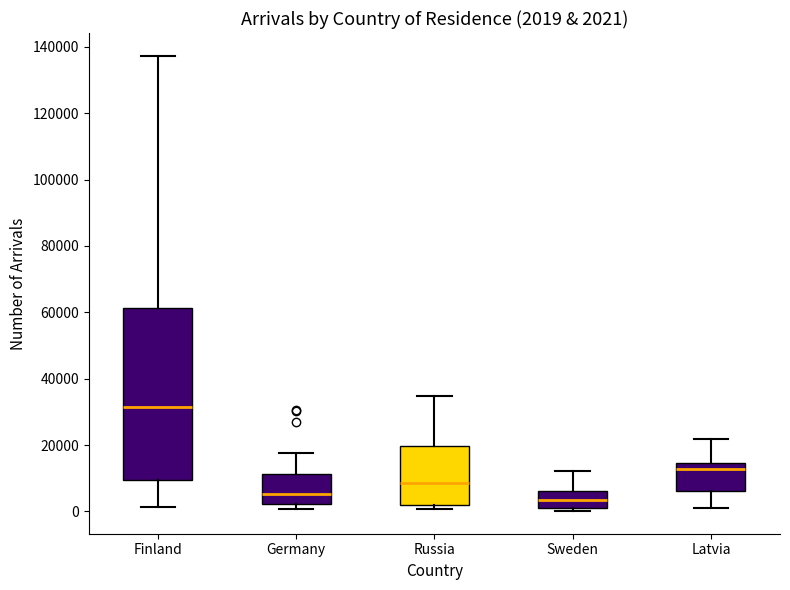

Comparing the boxes themselves (not the whiskers), which one is the tallest?

Finland